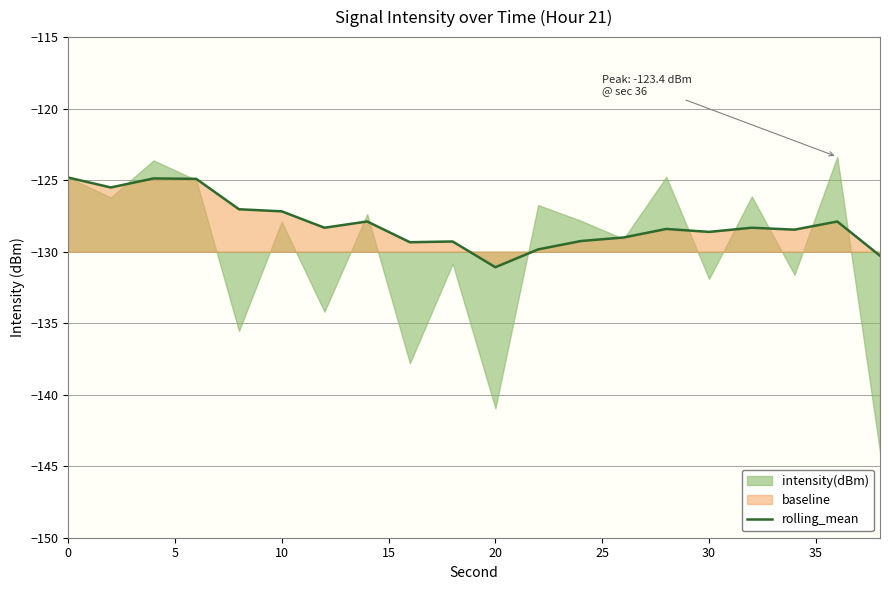

At which label does rolling_mean reach its minimum?

20